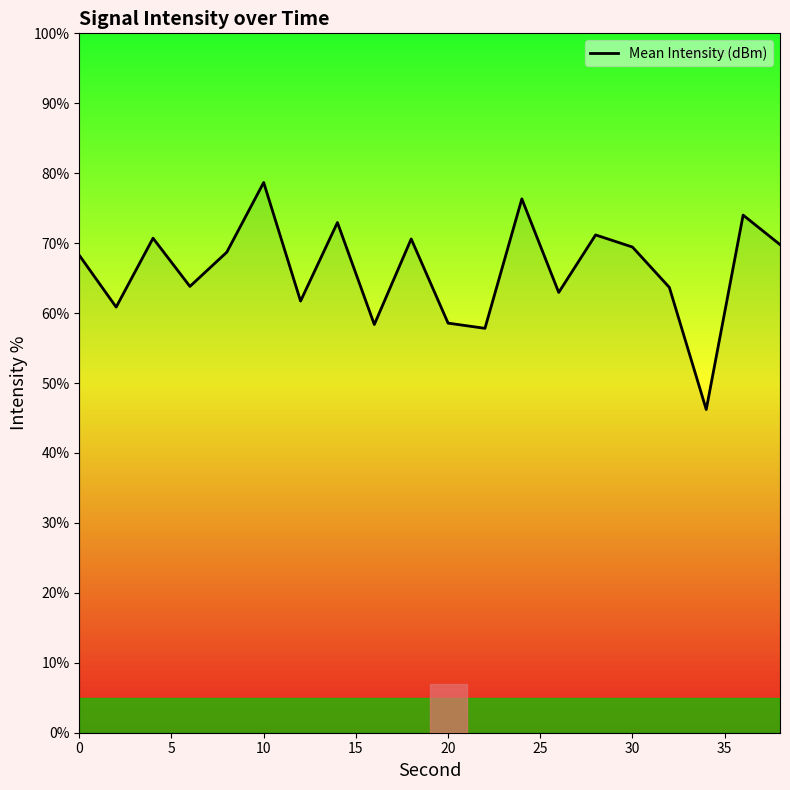

What is the difference between the maximum and minimum values?

32.5